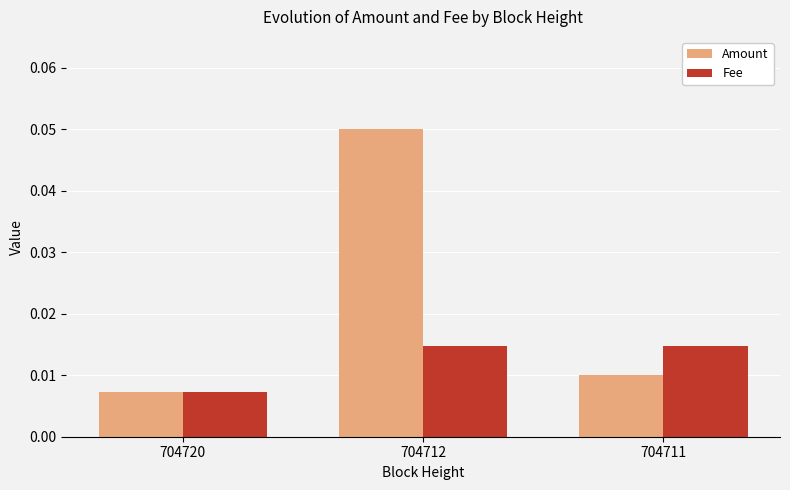

Rank the series at 704712 from lowest to highest value.

Fee, Amount